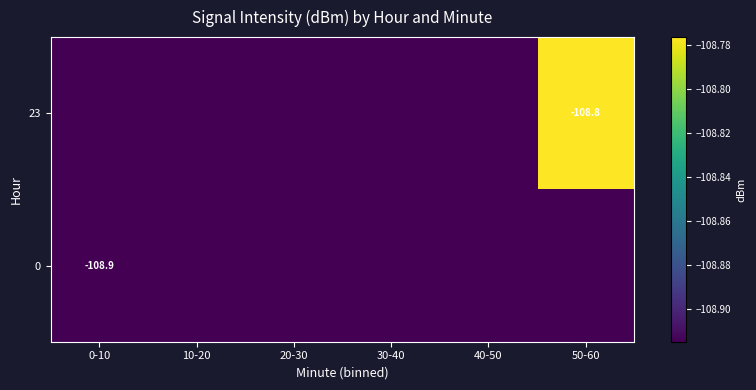

Which category has the lowest value in the 23 series?

0-10